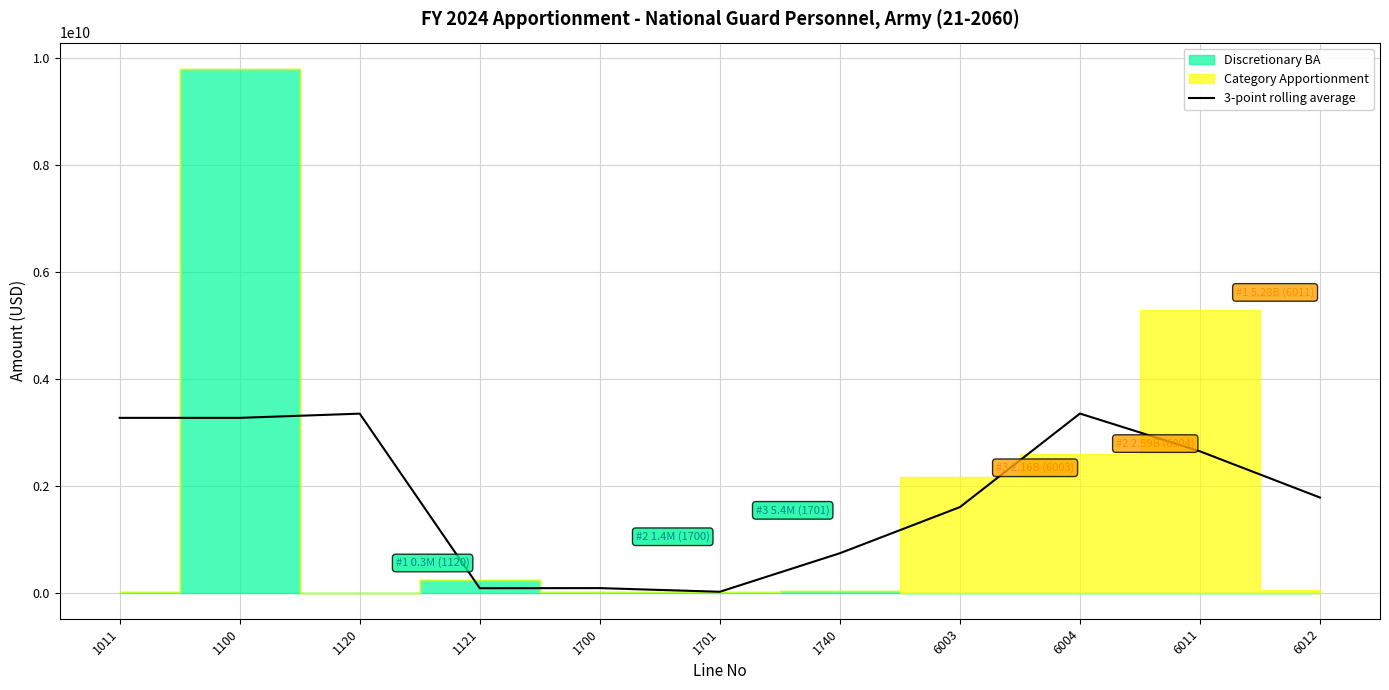

What is the difference between the maximum and minimum values?

3331443000.0